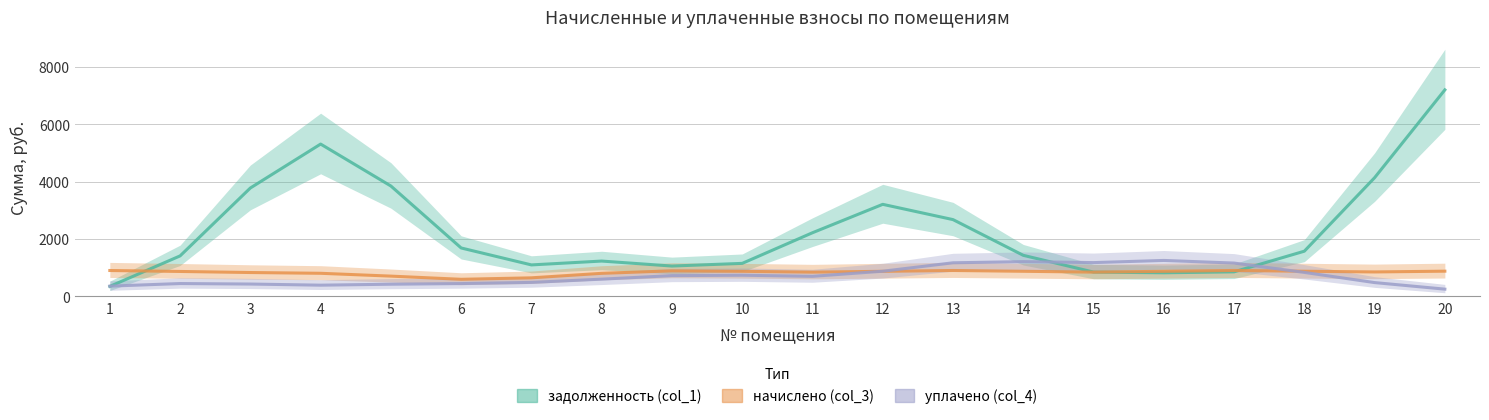

Reading right to left, what are all the values shown in this chart?

задолженность (col_1): 20=7200.0	19=4138.3	18=1576.3	17=856.8	16=823.6	15=847.8	14=1432.3	13=2677.2	12=3209.7	11=2219.6	10=1151.9	9=1058.7	8=1232.4	7=1098.1	6=1688.6	5=3848.5	4=5310.3	3=3779.5	2=1412.7	1=348.7
начислено (col_3): 20=879.7	19=853.0	18=877.6	17=904.1	16=875.5	15=846.3	14=875.9	13=903.6	12=874.9	11=845.8	10=874.7	9=891.2	8=804.9	7=648.1	6=596.8	5=707.4	4=805.9	3=832.8	2=870.0	1=902.8
уплачено (col_4): 20=253.4	19=482.1	18=836.7	17=1162.6	16=1254.2	15=1178.5	14=1212.1	13=1171.9	12=878.1	11=700.0	10=738.4	9=724.5	8=602.0	7=489.1	6=447.9	5=425.2	4=391.9	3=431.3	2=448.6	1=358.5